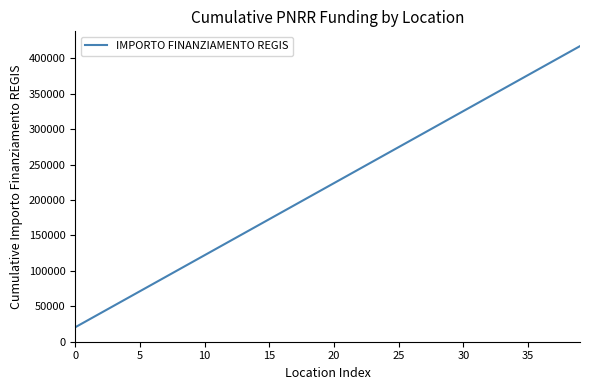

What is the minimum value shown in the chart?

20344